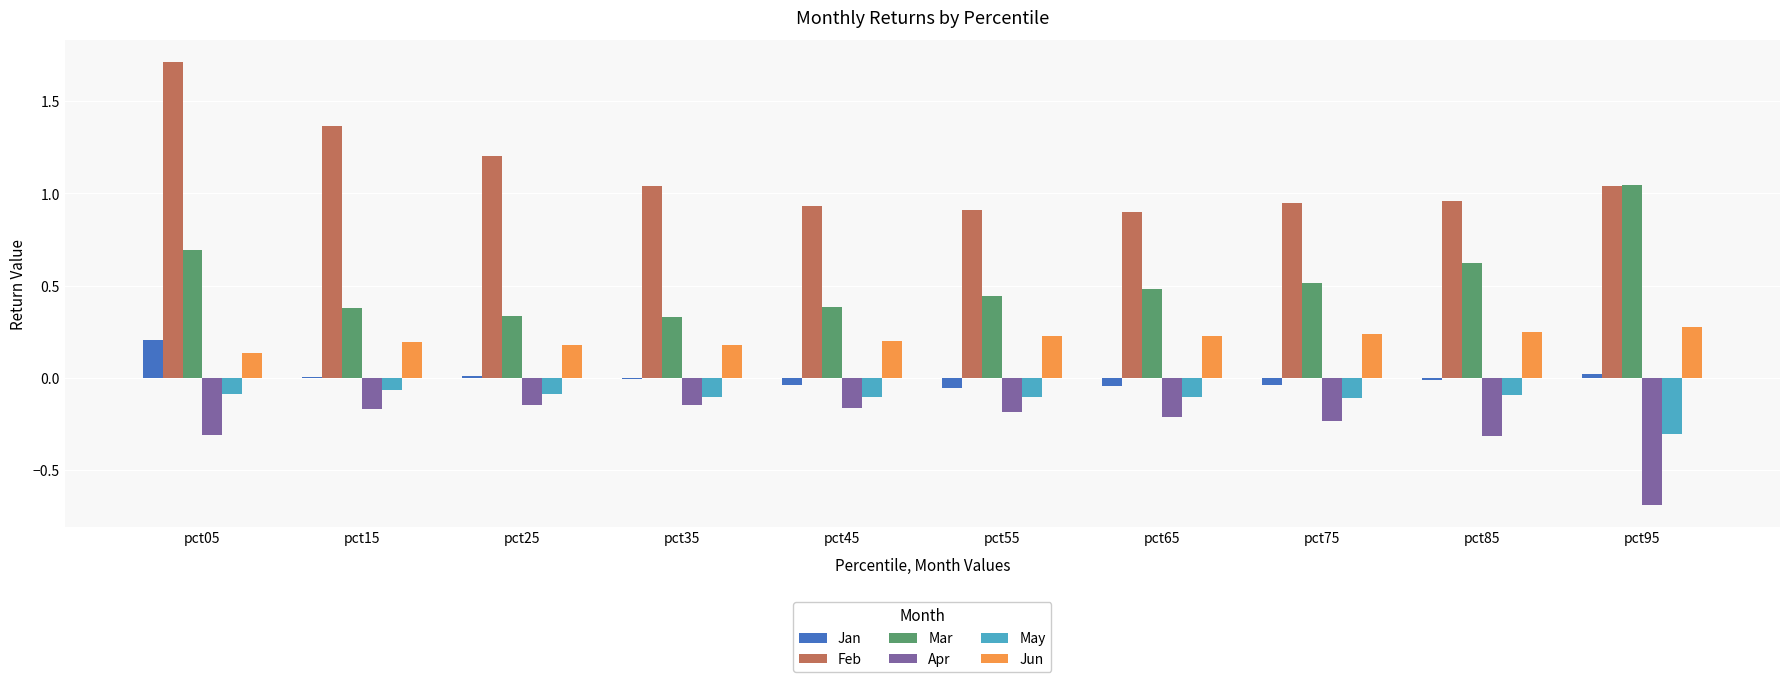

Does the chart contain stacked bars?

No